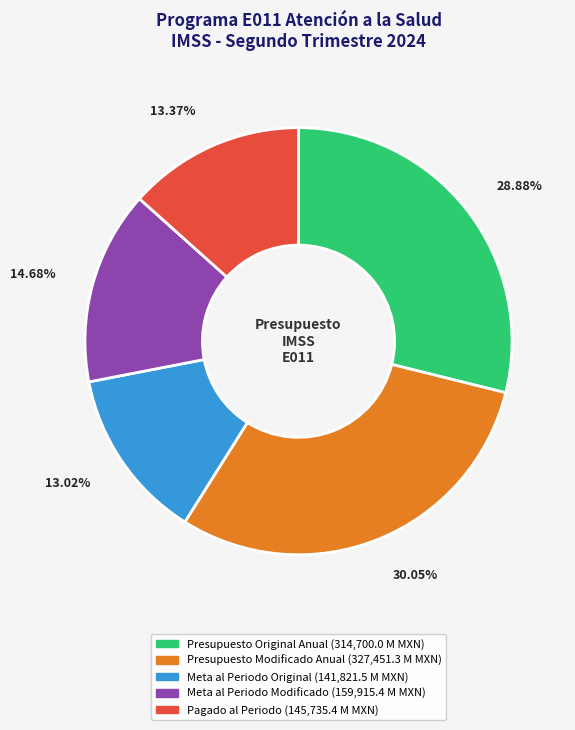

Does Presupuesto Original Anual represent more than half of the total?

No